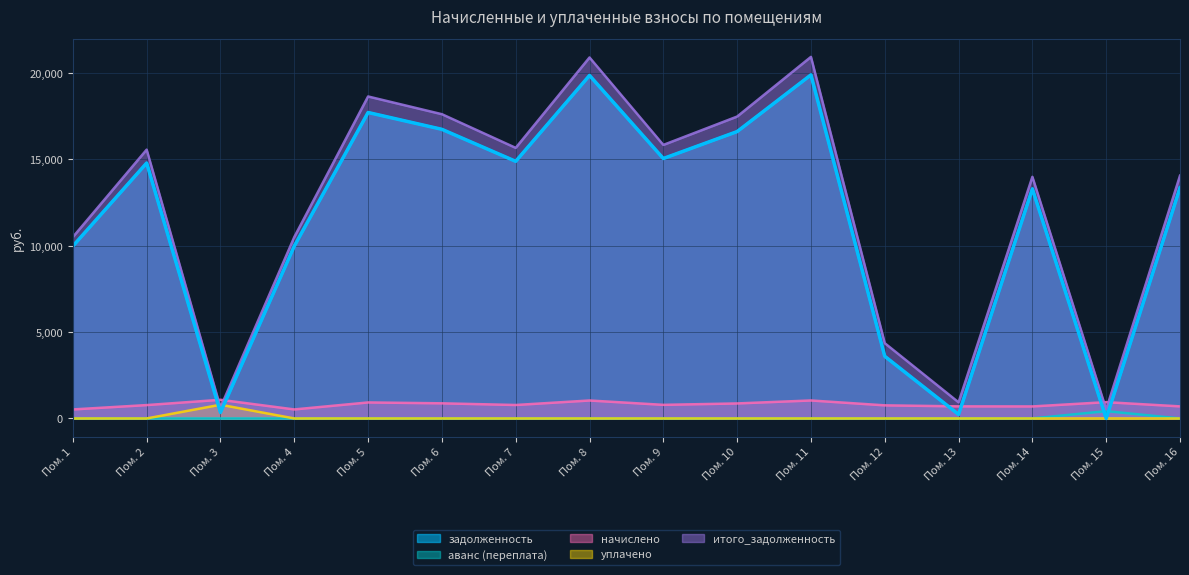

Where do начислено and задолженность first cross each other?

Пом. 2 and Пом. 3